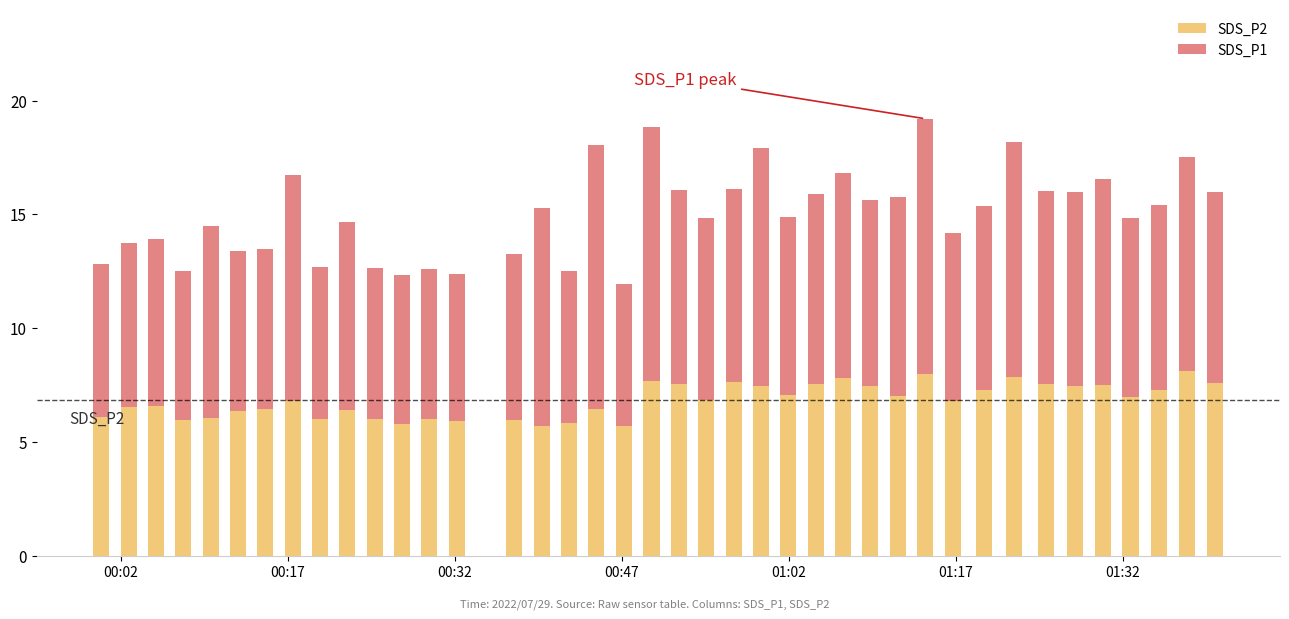

Are the bars grouped side by side (vs. stacked)?

No